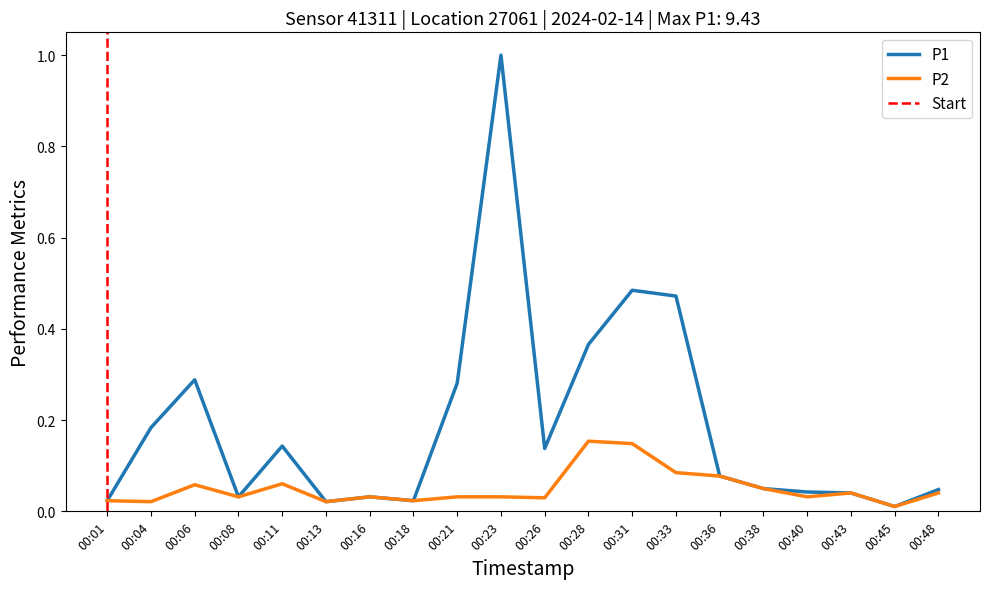

What is the average value of the P2 series?

0.1